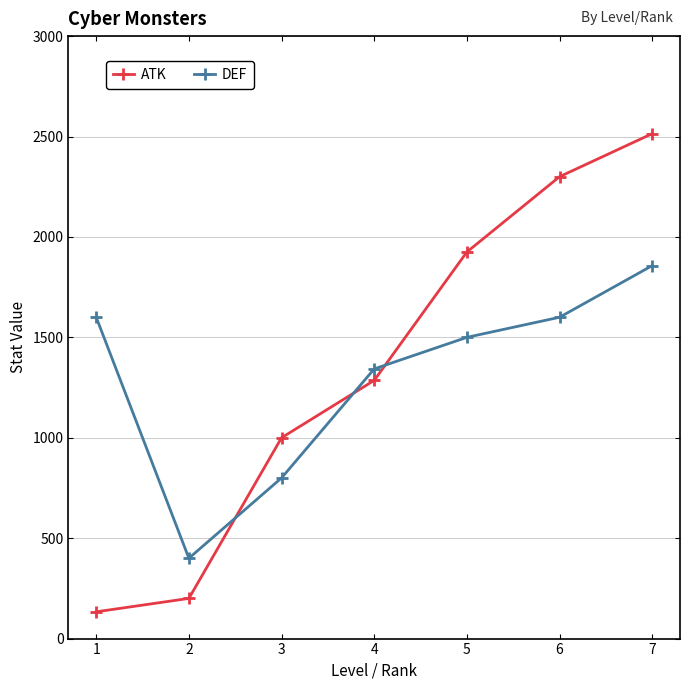

How many interior local valleys does the DEF series have?

1